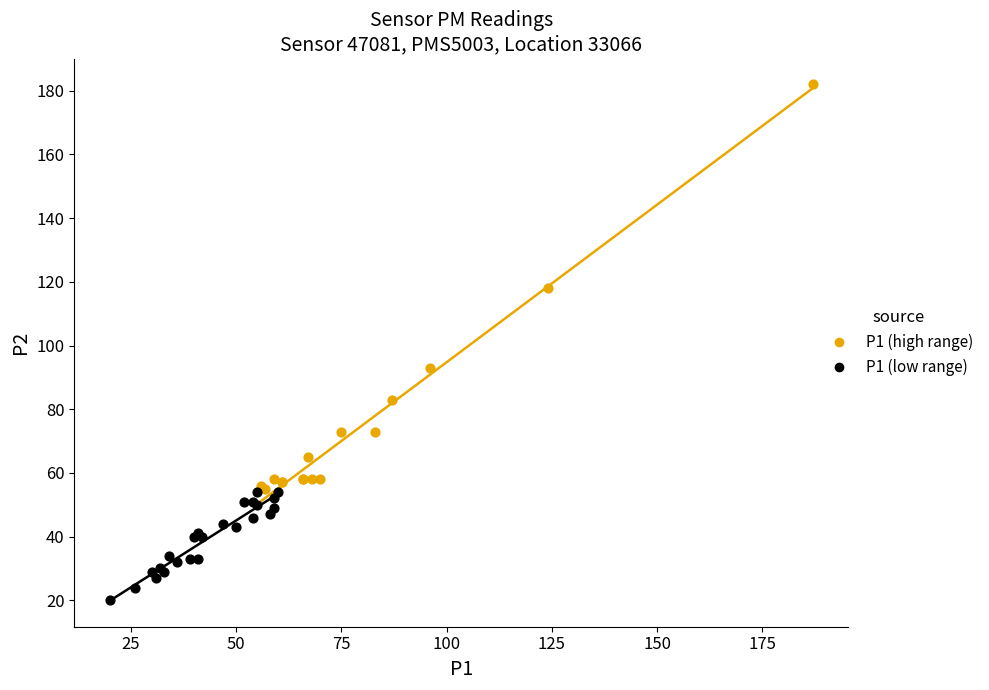

Which series contains the lowest Y value?

P1 (low range)